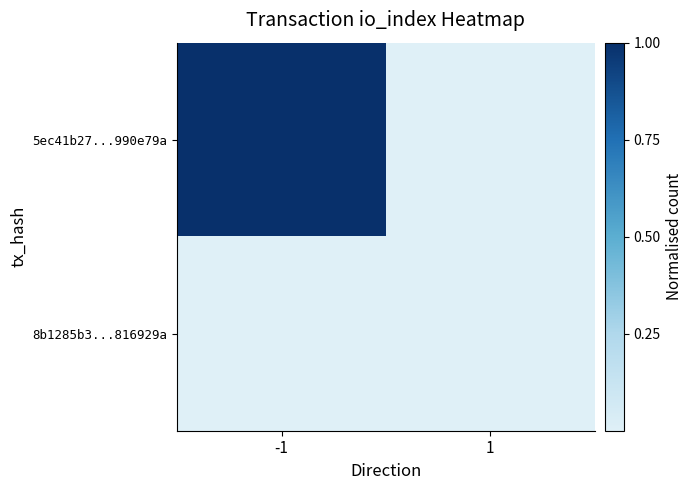

Which series has the largest total across all categories?

5ec41b27...990e79a